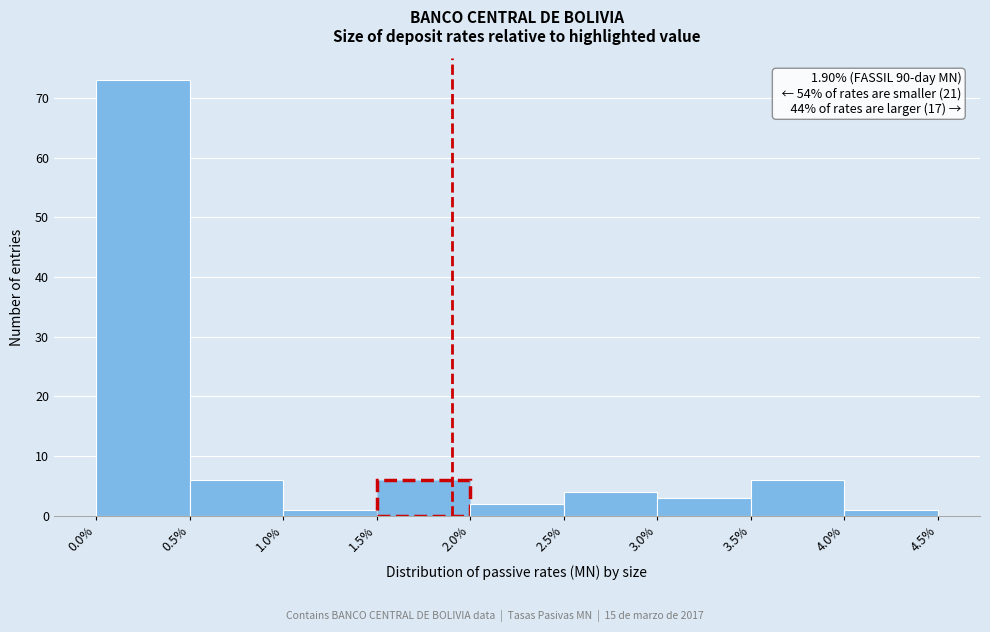

Which range on the x-axis has the tallest bar?

0.0% to 0.5%